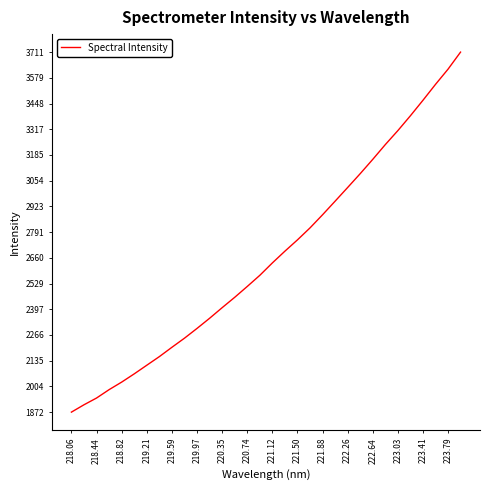

What is the difference between the maximum and minimum values?

1838.6